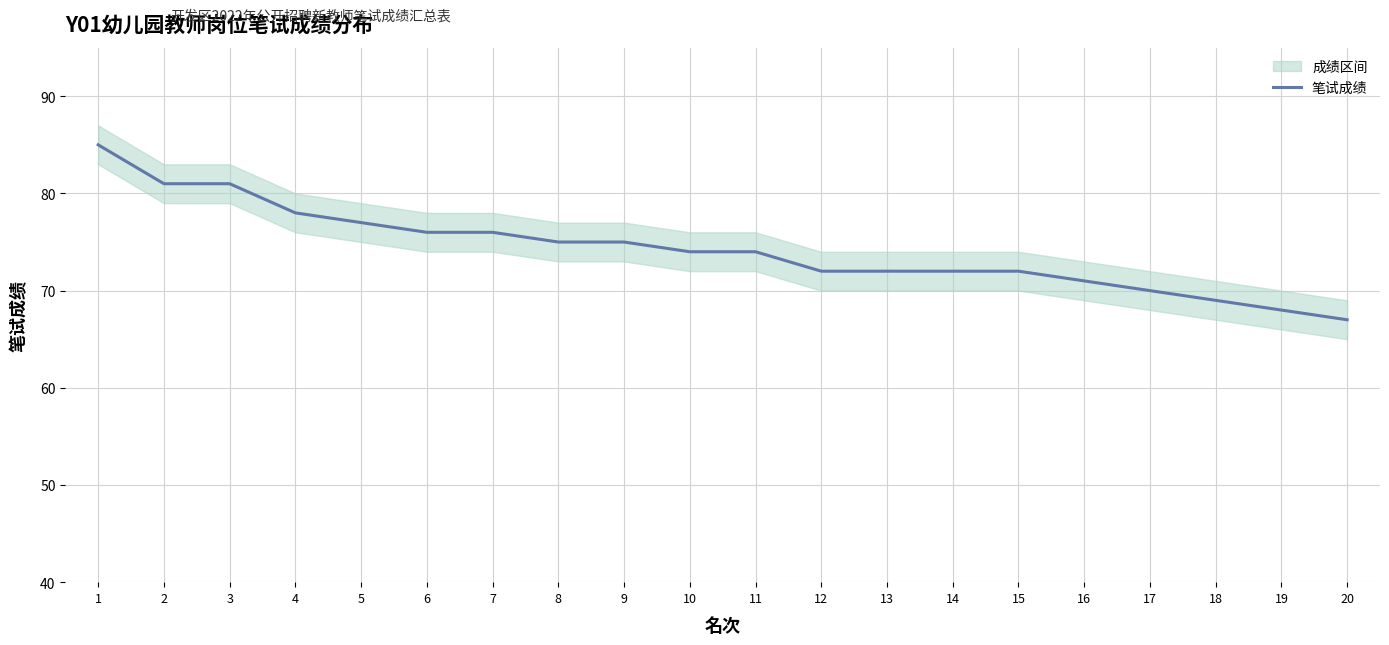

What is the difference between the maximum and minimum values?

18